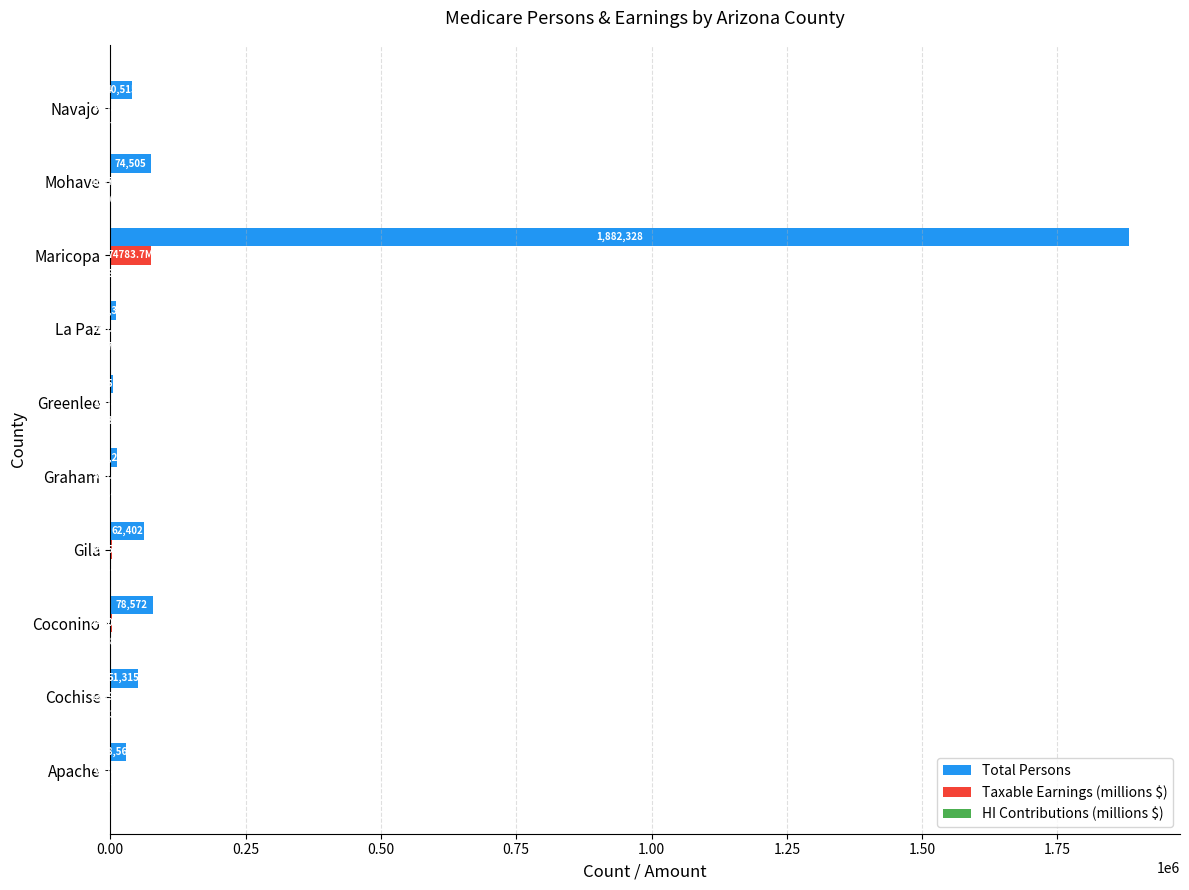

Which category has the highest value across all series?

Maricopa